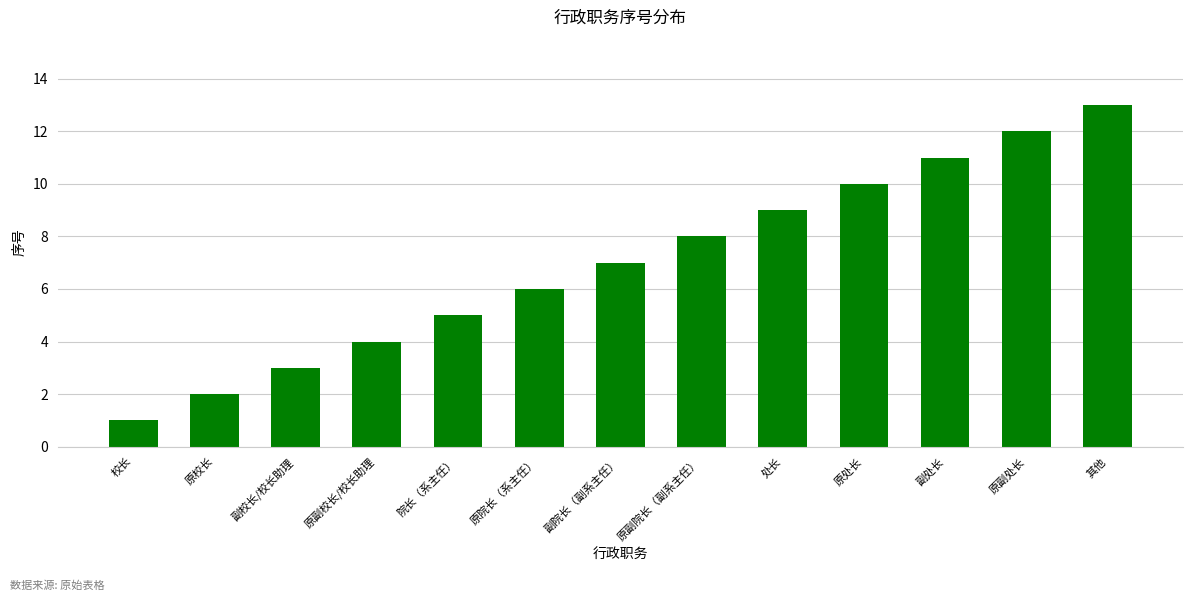

Rank the categories by value from highest to lowest.

其他, 原副处长, 副处长, 原处长, 处长, 原副院长（副系主任）, 副院长（副系主任）, 原院长（系主任）, 院长（系主任）, 原副校长/校长助理, 副校长/校长助理, 原校长, 校长